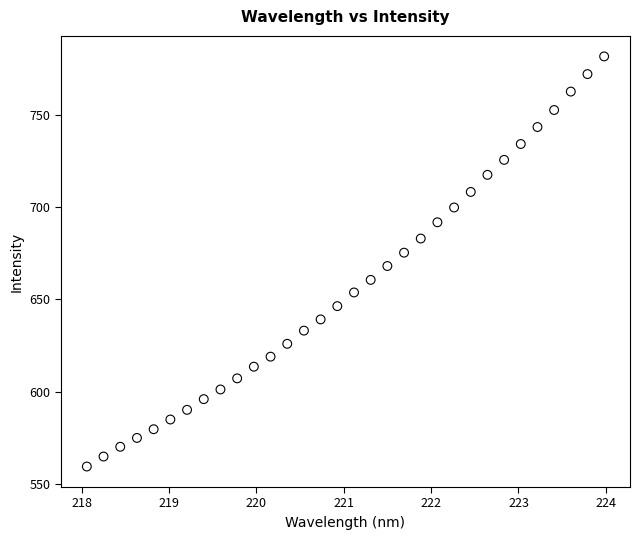

What is the range of Y values (max minus min)?

222.5